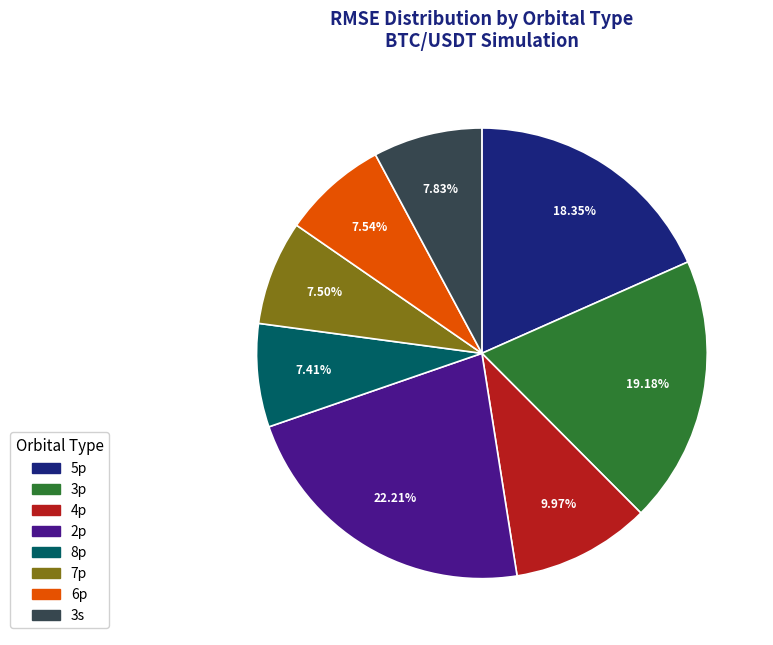

Does any single category account for the majority?

No